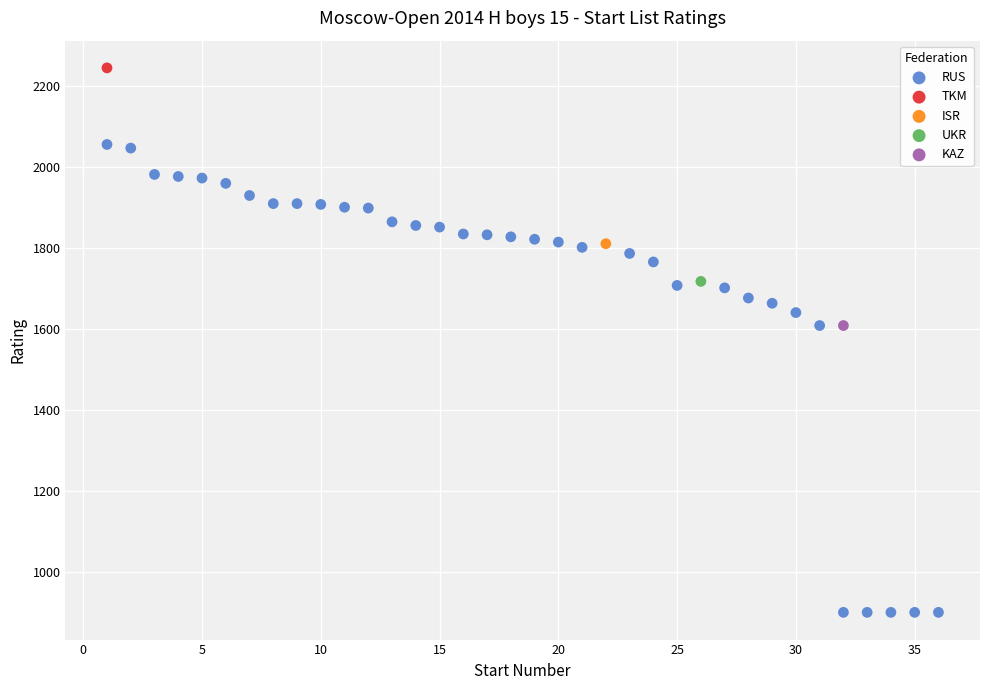

What are all the series names shown in the legend?

RUS, TKM, ISR, UKR, KAZ